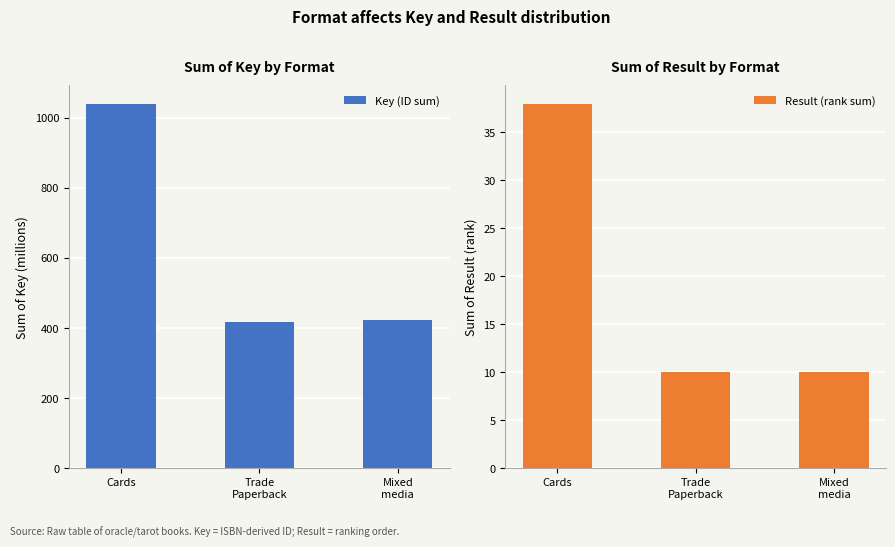

Are the bars grouped side by side (vs. stacked)?

Yes